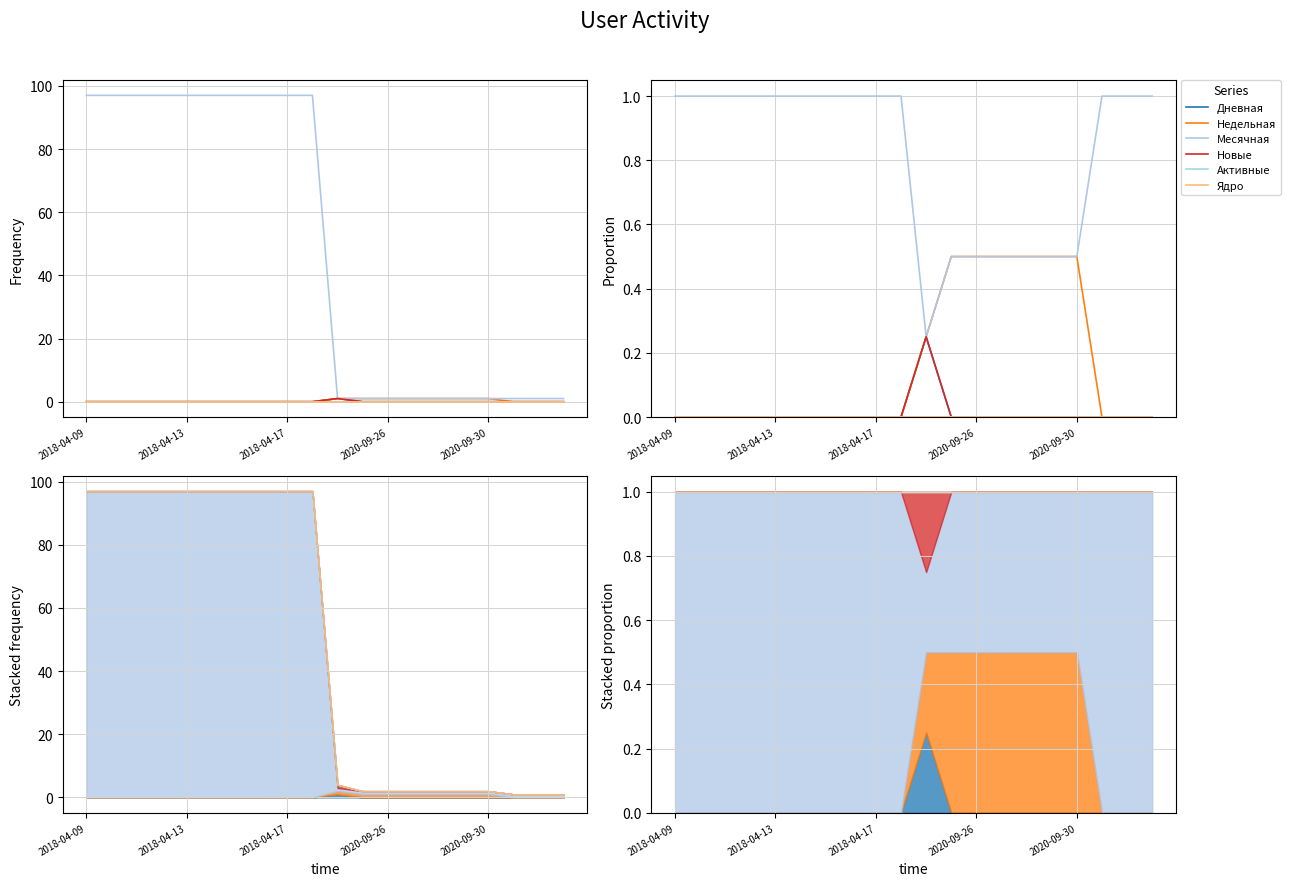

At which category does Месячная reach its first local valley?

10